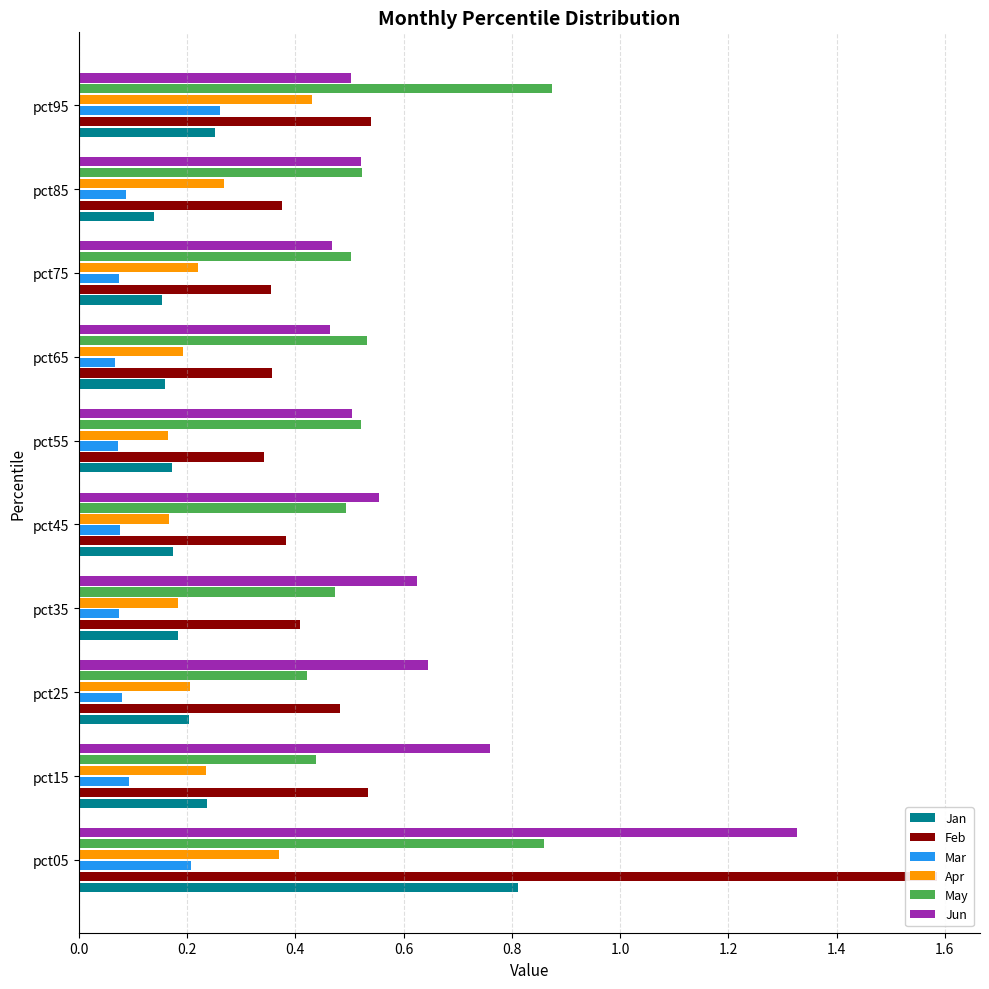

Reading left to right, extract all data points from this chart.

Jan: 0.8	0.2	0.2	0.2	0.2	0.2	0.2	0.2	0.1	0.3
Feb: 1.6	0.5	0.5	0.4	0.4	0.3	0.4	0.4	0.4	0.5
Mar: 0.2	0.1	0.1	0.1	0.1	0.1	0.1	0.1	0.1	0.3
Apr: 0.4	0.2	0.2	0.2	0.2	0.2	0.2	0.2	0.3	0.4
May: 0.9	0.4	0.4	0.5	0.5	0.5	0.5	0.5	0.5	0.9
Jun: 1.3	0.8	0.6	0.6	0.6	0.5	0.5	0.5	0.5	0.5